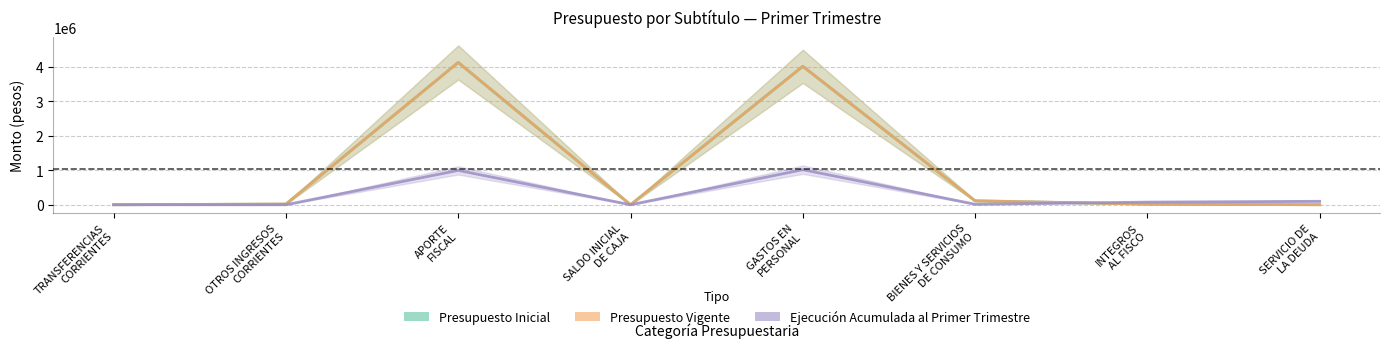

How many positive values does the Ejecución Acumulada al Primer Trimestre series have?

6